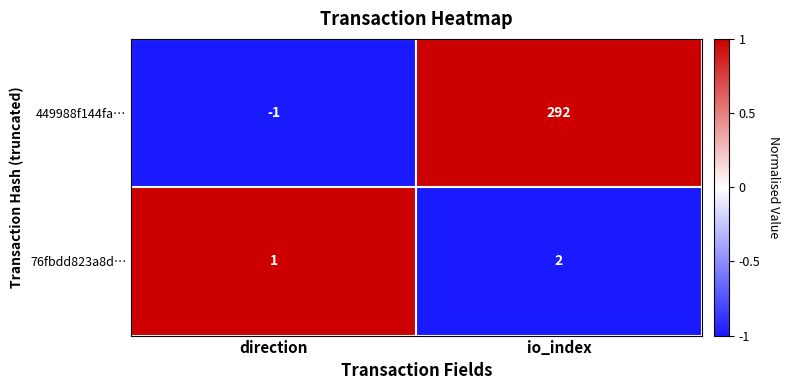

Which series has the widest spread of values?

449988f144fa…